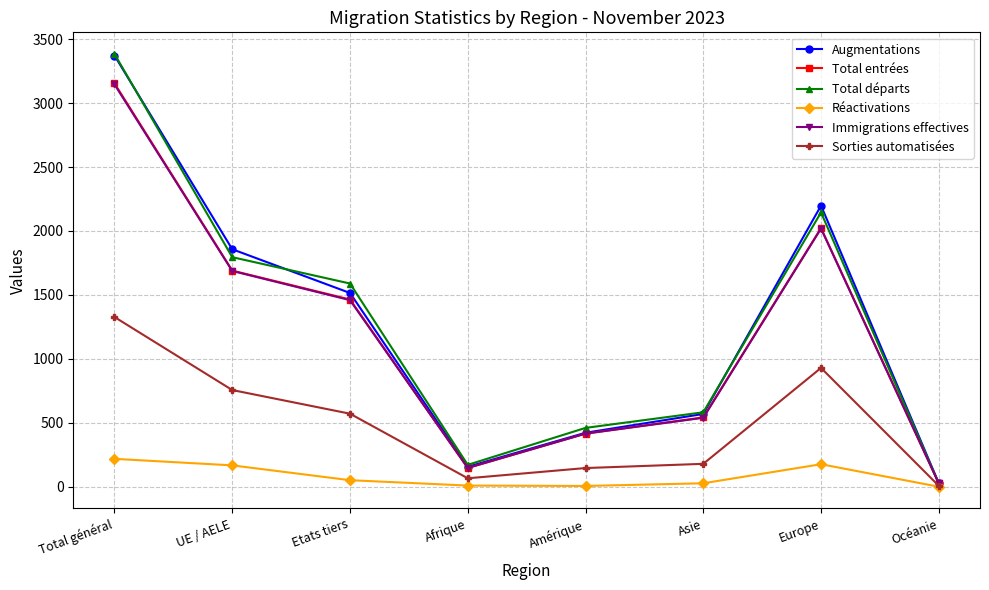

At which category is the sum across all series the highest?

Total général